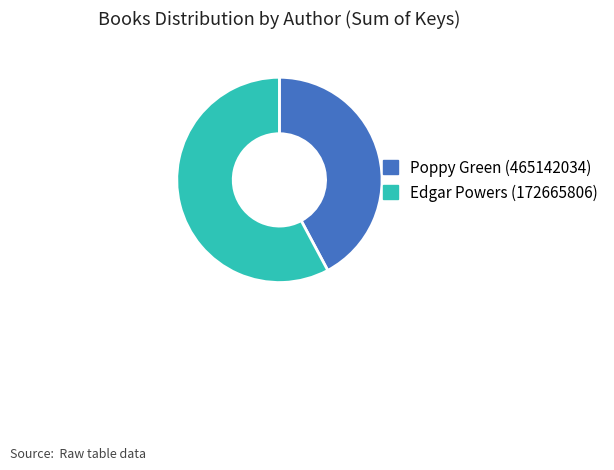

Is the sum of Edgar Powers (172665806) and Poppy Green (465142034) greater than half?

Yes